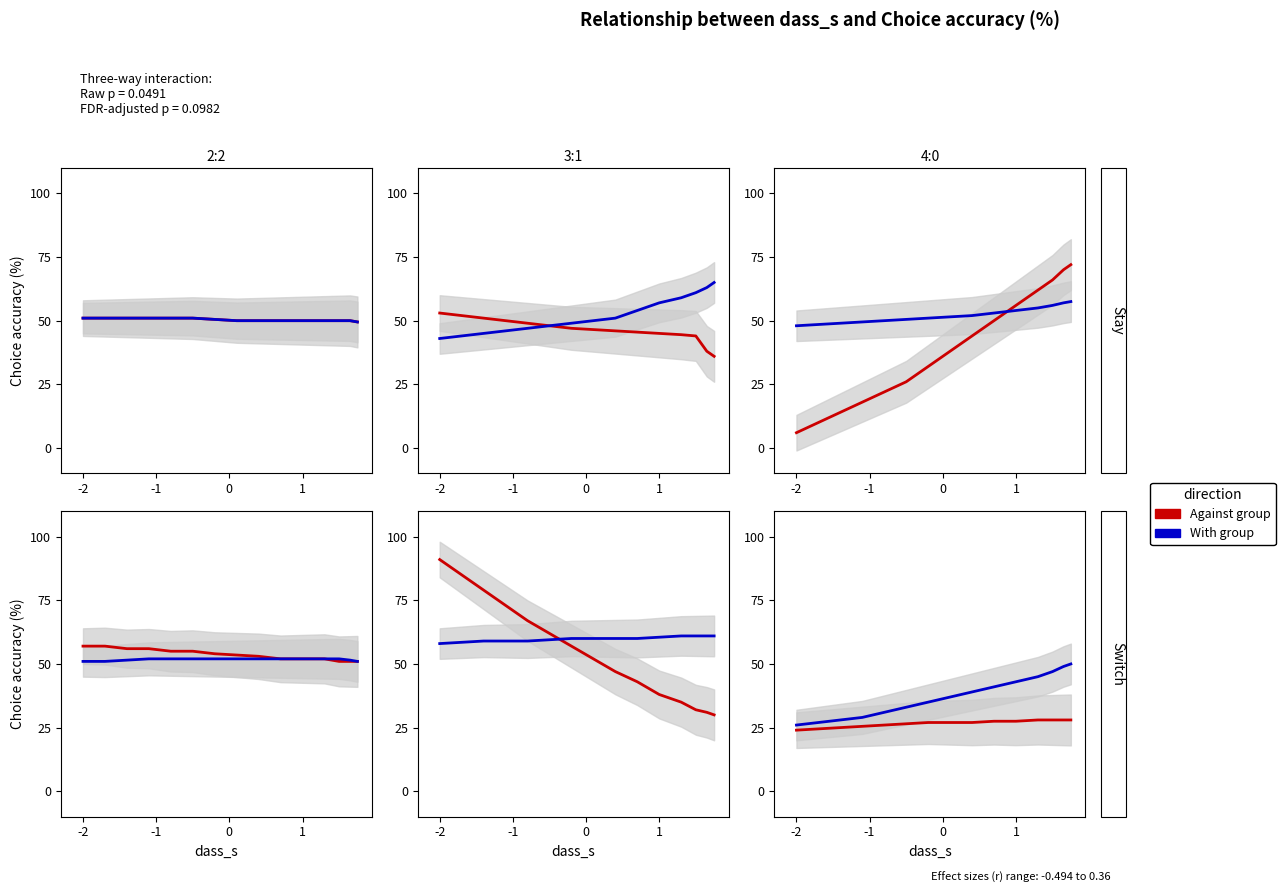

Count the number of categories in the chart.

15